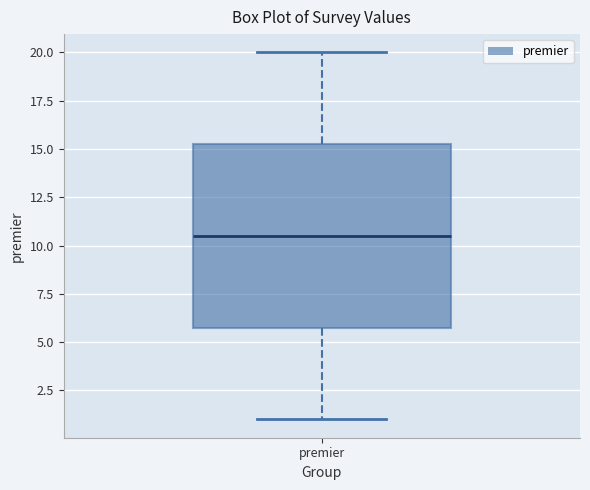

Where is the lower edge of the box for premier on the y-axis? The values are not printed on the chart, so give them approximately, as read against the axis.

6.0